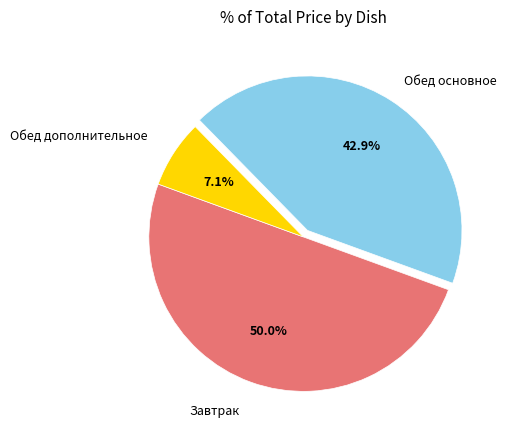

Rank the categories by value from lowest to highest.

Обед дополнительное, Обед основное, Завтрак